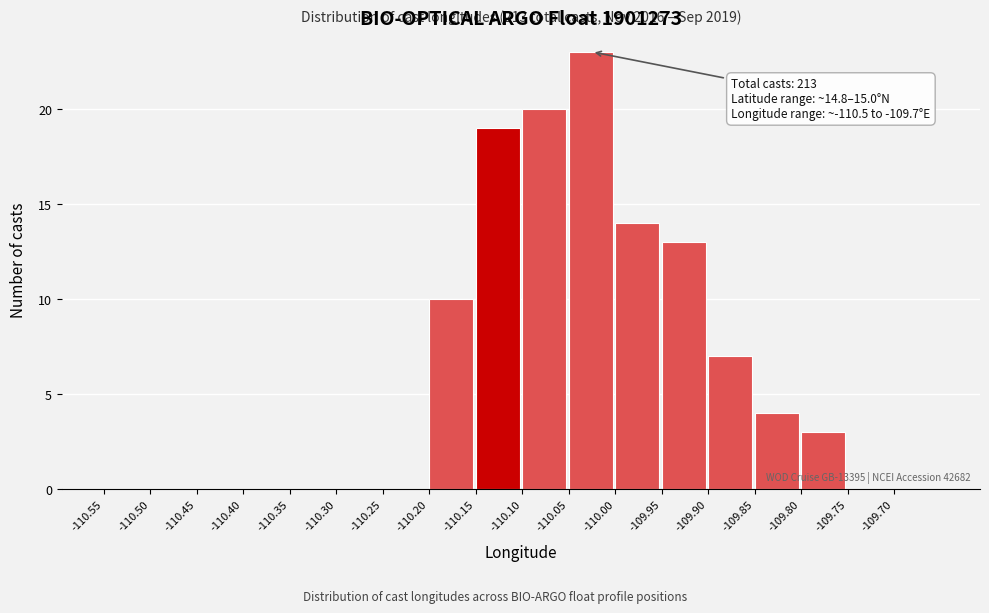

Which range on the x-axis has the tallest bar?

-110.05 to -110.00